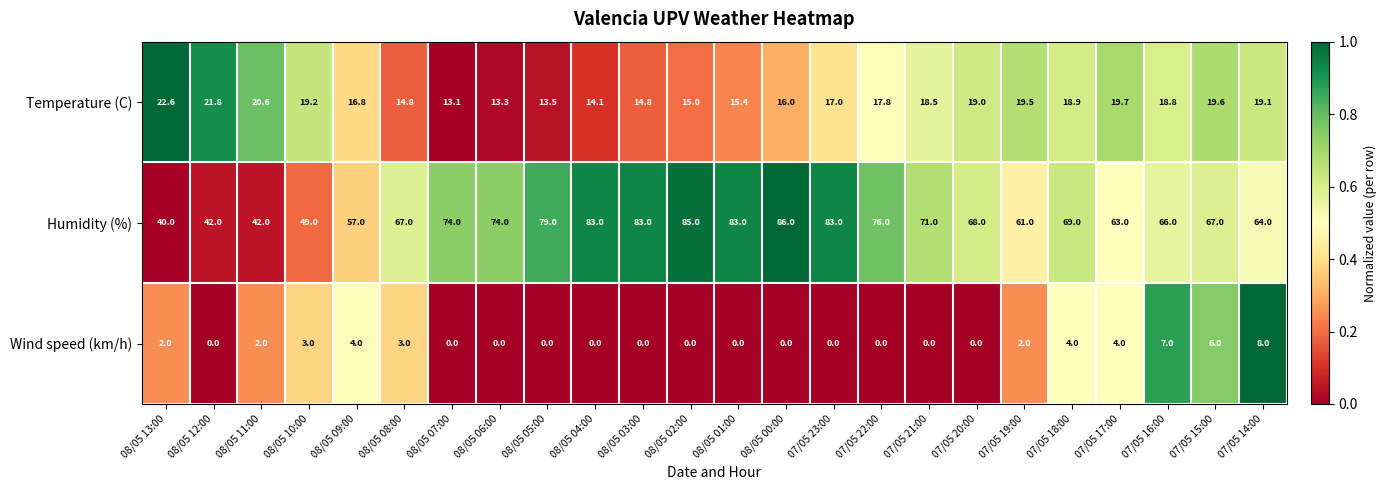

What is the average value of the Humidity (%) series?

68.0